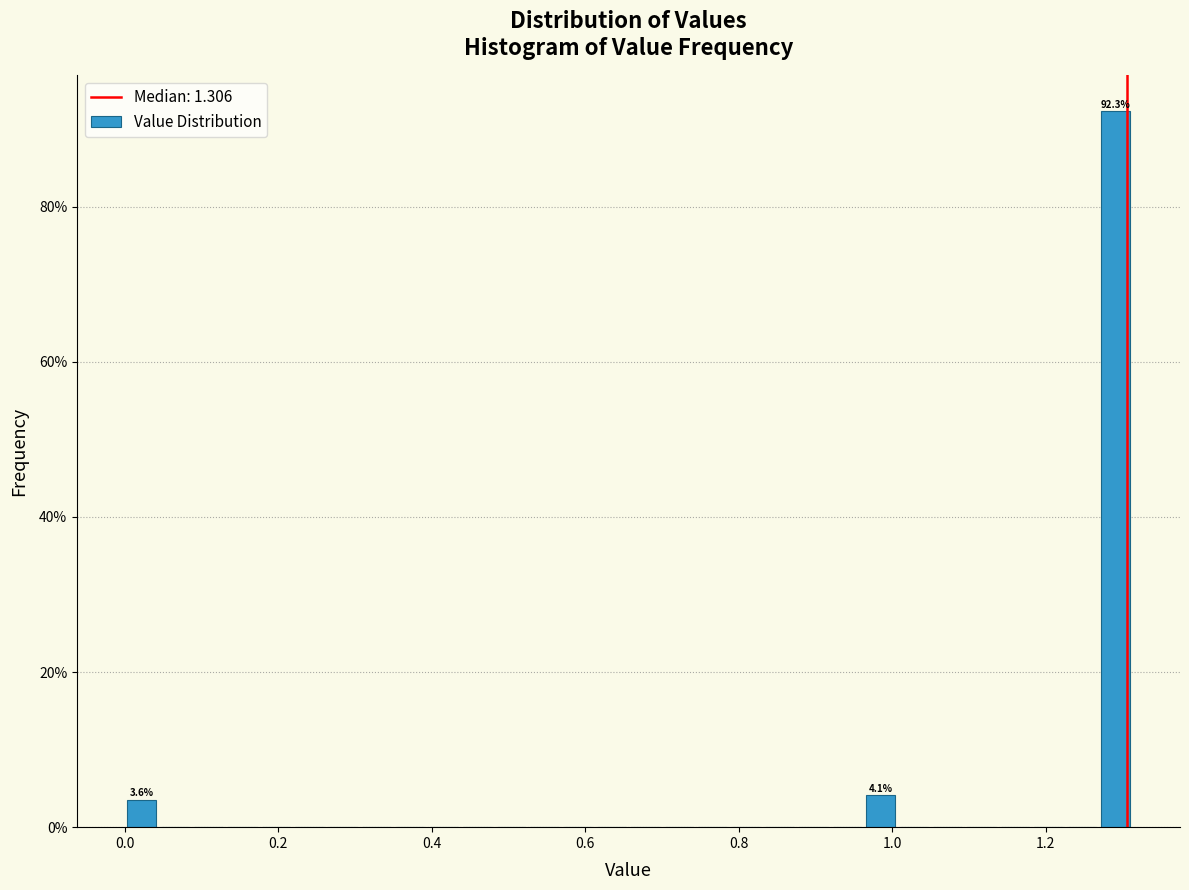

Around what value on the x-axis is the tallest bar? Give the approximate position of its centre, as read against the axis.

1.30